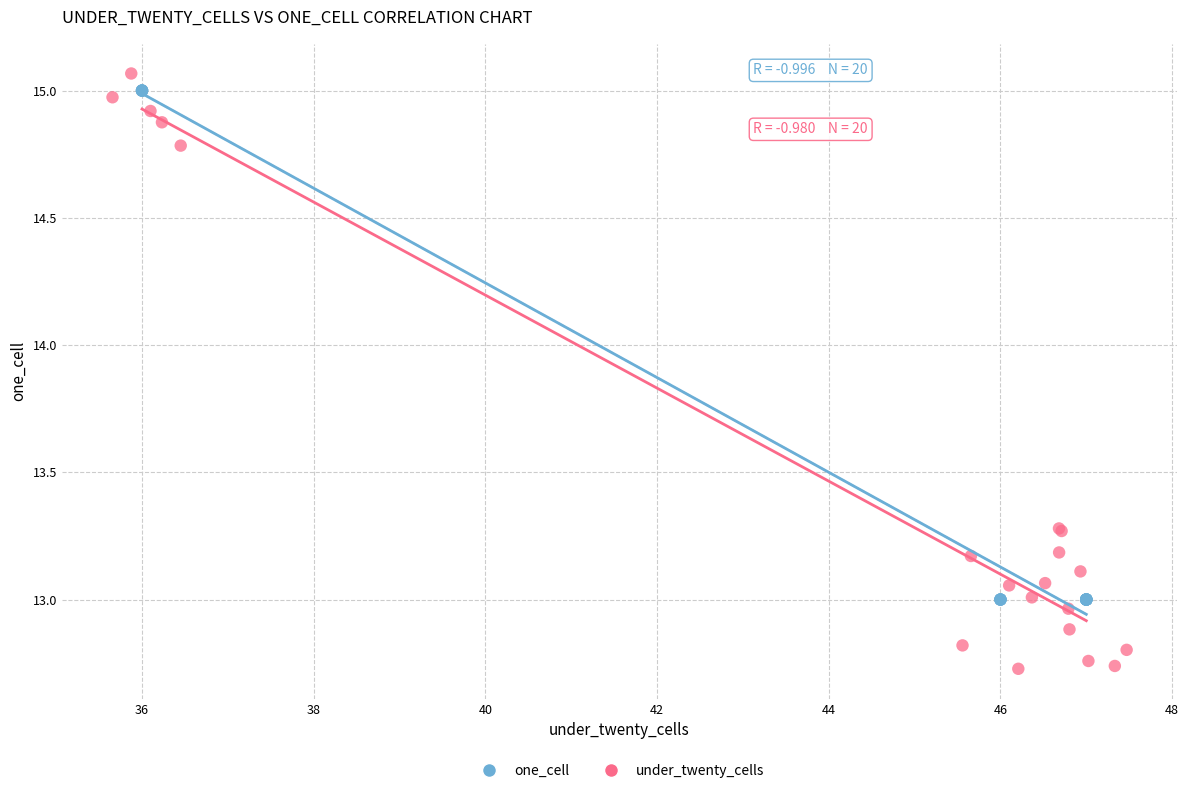

Which series has the largest Y range (max minus min)?

under_twenty_cells